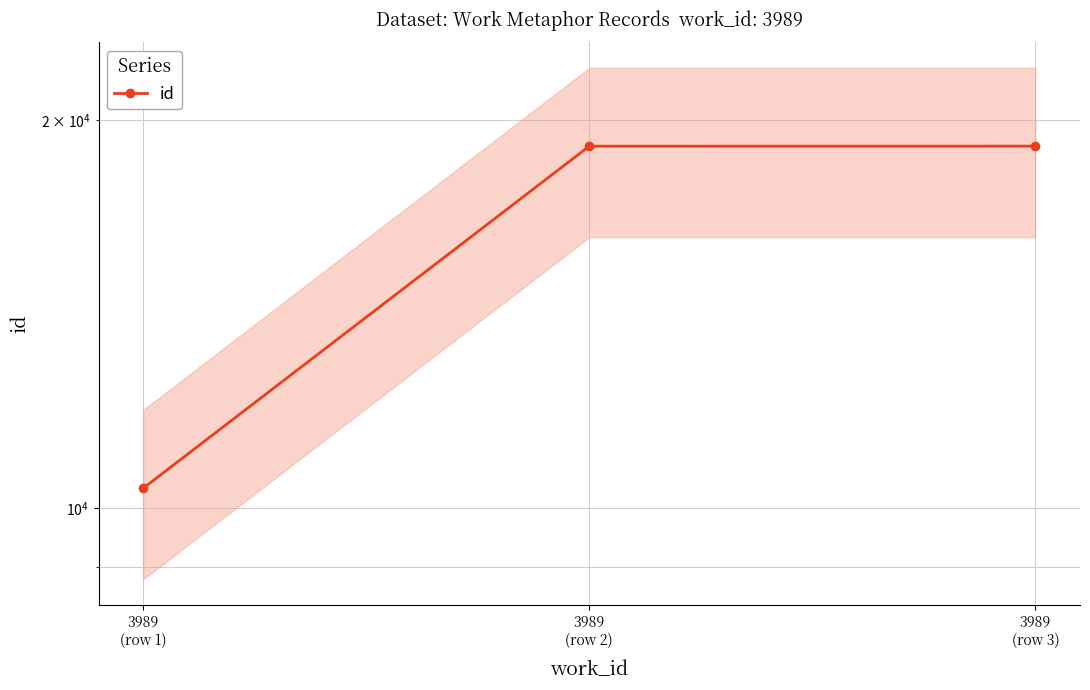

Reading right to left, what are all the values shown in this chart?

19082	19081	10360